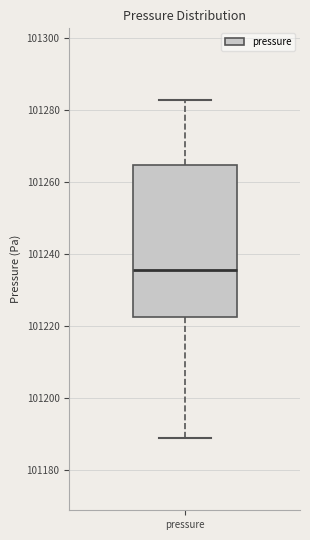

Where is the upper edge of the box for pressure on the y-axis? The values are not printed on the chart, so give them approximately, as read against the axis.

101264